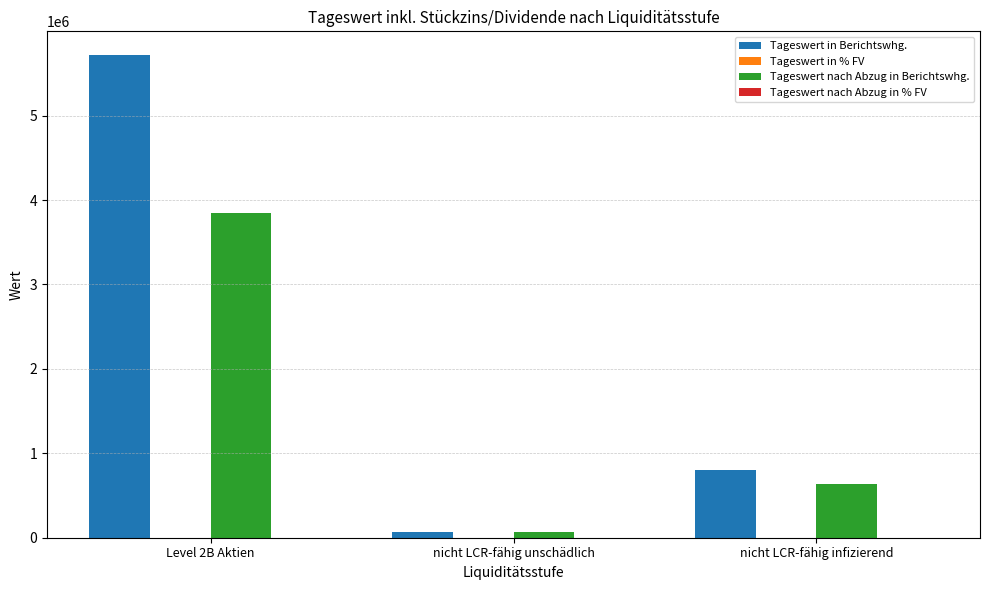

Which series has the largest total across all categories?

Tageswert in Berichtswhg.